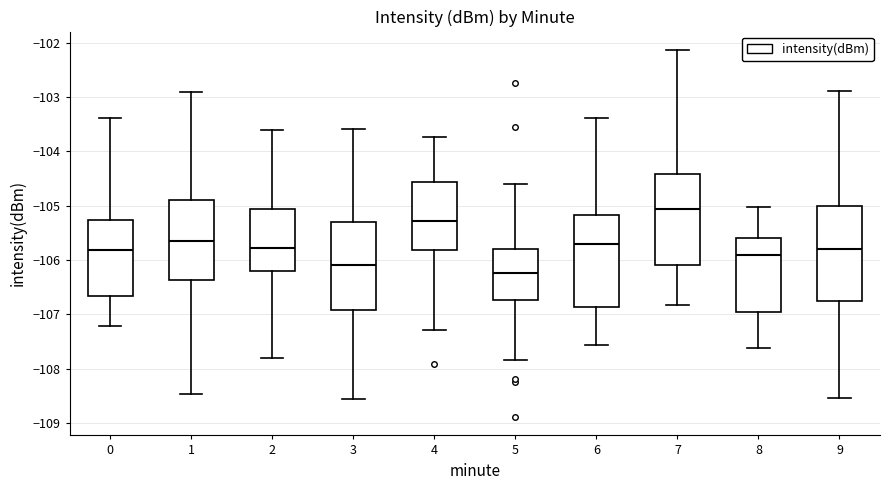

Reading left to right, read every box against the y-axis: the position of its median line, the range the box covers, and the ends of its whiskers. The values are not printed on the chart, so give them approximately, as read against the axis.

0: median -105.8, box -106.7 to -105.3, whiskers -107.2 to -103.4
1: median -105.6, box -106.4 to -104.9, whiskers -108.5 to -102.9
2: median -105.8, box -106.2 to -105.1, whiskers -107.8 to -103.6
3: median -106.1, box -106.9 to -105.3, whiskers -108.5 to -103.6
4: median -105.3, box -105.8 to -104.6, whiskers -107.3 to -103.7
5: median -106.2, box -106.7 to -105.8, whiskers -107.8 to -104.6
6: median -105.7, box -106.9 to -105.2, whiskers -107.6 to -103.4
7: median -105.1, box -106.1 to -104.4, whiskers -106.8 to -102.1
8: median -105.9, box -107.0 to -105.6, whiskers -107.6 to -105.0
9: median -105.8, box -106.8 to -105.0, whiskers -108.5 to -102.9